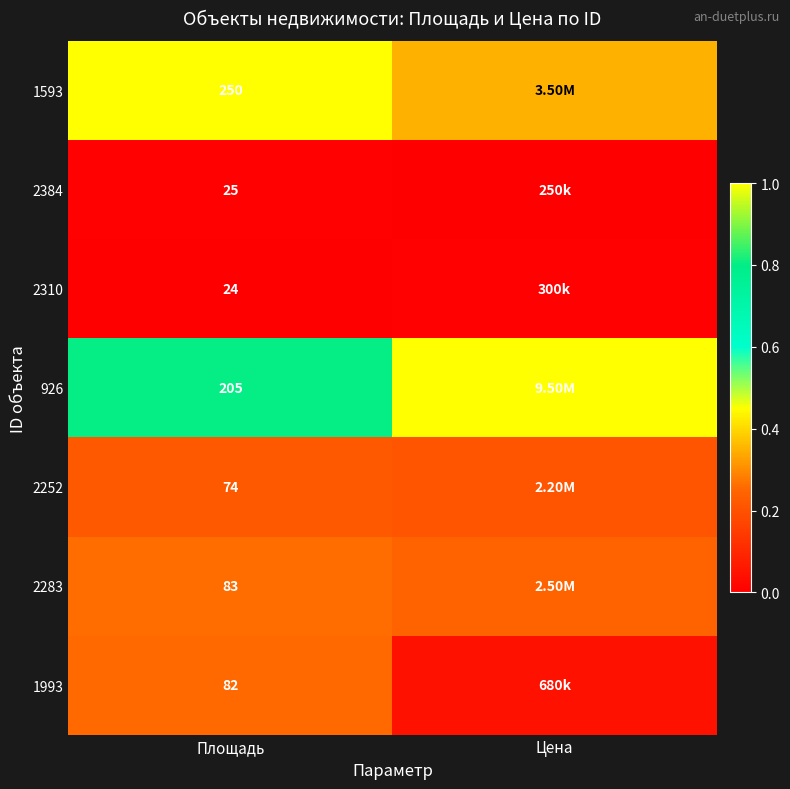

Is the value of 2252 at Площадь greater than the value of 1593 at Площадь?

No